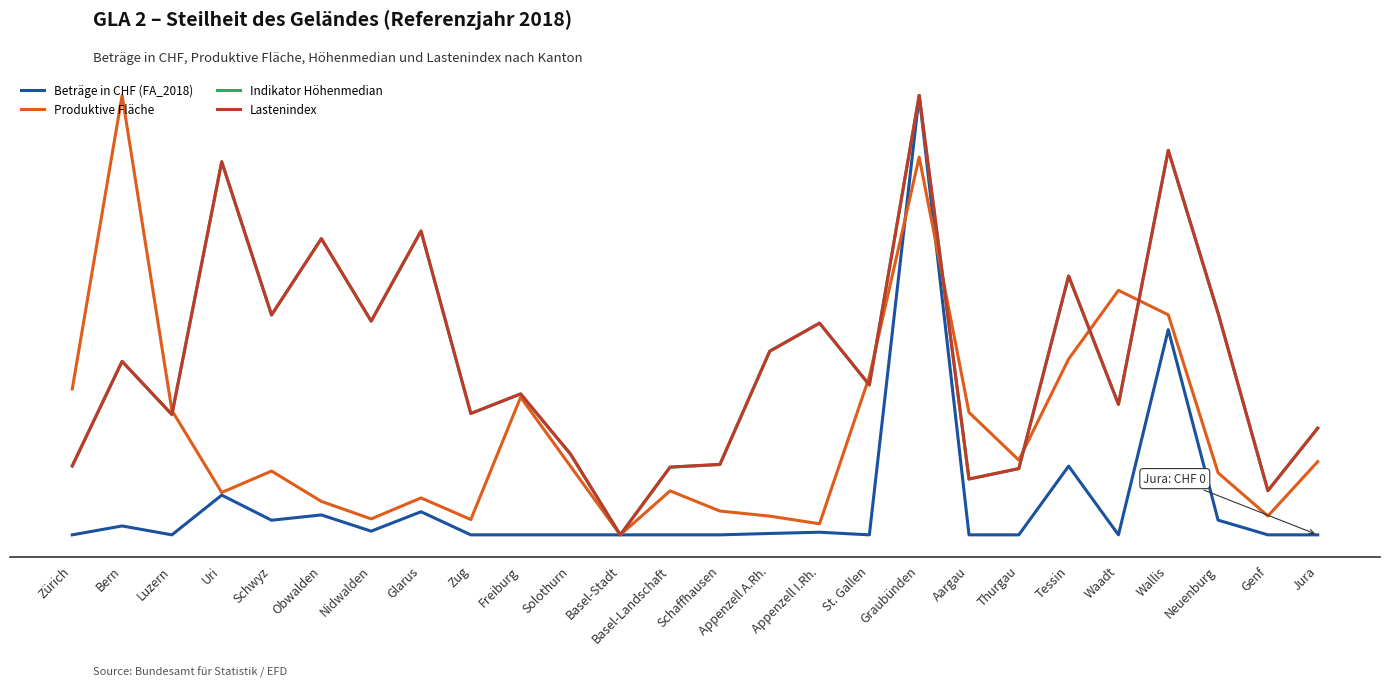

What are all the series names shown in the legend?

Beträge in CHF (FA_2018), Produktive Fläche, Indikator Höhenmedian, Lastenindex